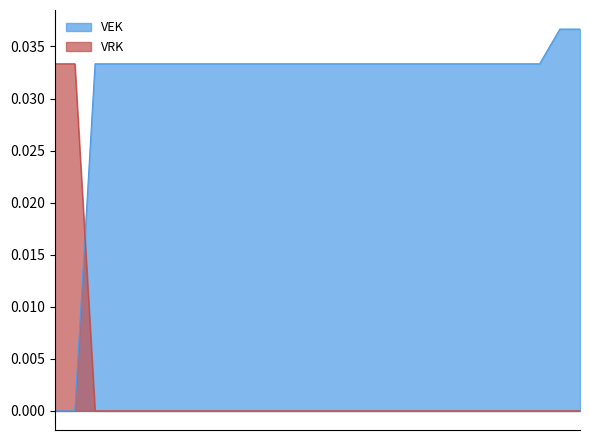

How many data points does each series have?

27